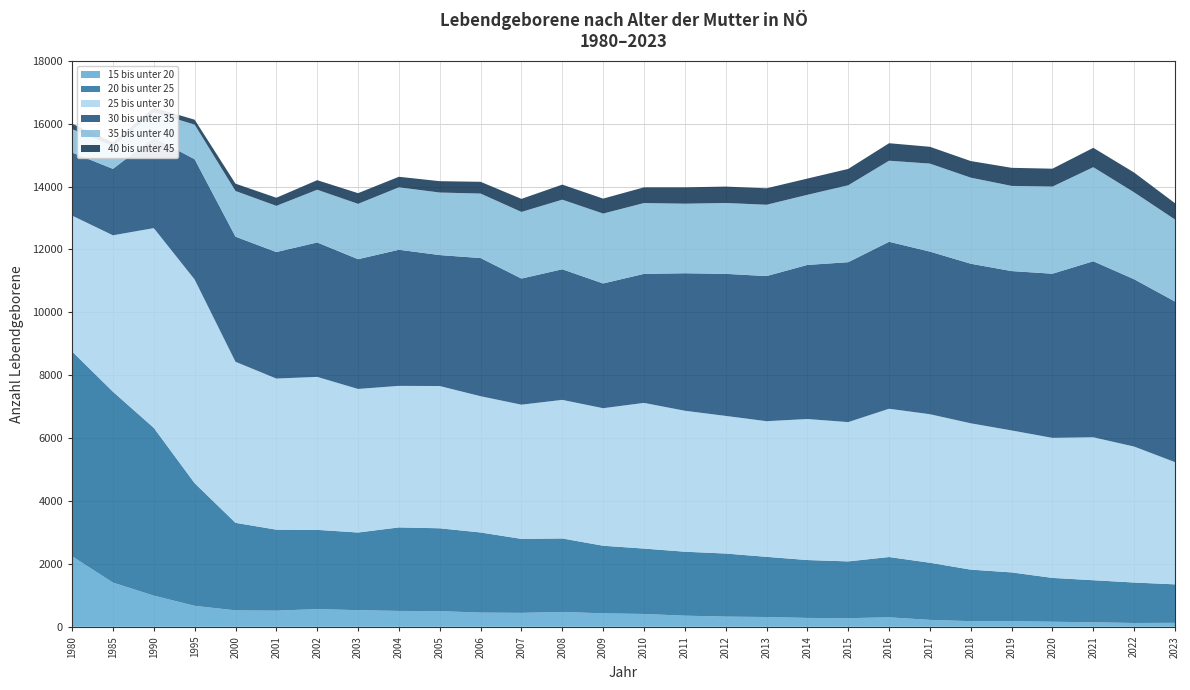

Reading right to left, extract all data points from this chart.

15 bis unter 20: 2023=125	2022=120	2021=142	2020=160	2019=179	2018=178	2017=219	2016=300	2015=273	2014=281	2013=310	2012=323	2011=353	2010=407	2009=427	2008=471	2007=442	2006=451	2005=497	2004=504	2003=528	2002=561	2001=513	2000=521	1995=666	1990=990	1985=1405	1980=2242
20 bis unter 25: 2023=1224	2022=1287	2021=1338	2020=1394	2019=1550	2018=1639	2017=1817	2016=1918	2015=1806	2014=1841	2013=1914	2012=2006	2011=2034	2010=2080	2009=2150	2008=2338	2007=2353	2006=2548	2005=2635	2004=2656	2003=2470	2002=2521	2001=2575	2000=2785	1995=3900	1990=5336	1985=6070	1980=6514
25 bis unter 30: 2023=3887	2022=4324	2021=4546	2020=4453	2019=4515	2018=4654	2017=4724	2016=4716	2015=4430	2014=4485	2013=4314	2012=4377	2011=4483	2010=4633	2009=4374	2008=4407	2007=4268	2006=4333	2005=4524	2004=4501	2003=4565	2002=4865	2001=4806	2000=5121	1995=6478	1990=6352	1985=4975	1980=4320
30 bis unter 35: 2023=5107	2022=5321	2021=5598	2020=5221	2019=5068	2018=5075	2017=5171	2016=5310	2015=5086	2014=4900	2013=4615	2012=4518	2011=4373	2010=4103	2009=3967	2008=4153	2007=4011	2006=4394	2005=4165	2004=4329	2003=4127	2002=4275	2001=4023	2000=3979	1995=3825	1990=2875	1985=2113	1980=2006
35 bis unter 40: 2023=2609	2022=2763	2021=2992	2020=2771	2019=2709	2018=2737	2017=2799	2016=2578	2015=2446	2014=2230	2013=2268	2012=2254	2011=2212	2010=2253	2009=2223	2008=2214	2007=2119	2006=2051	2005=1989	2004=1986	2003=1760	2002=1677	2001=1469	2000=1453	1995=1101	1990=811	1985=725	1980=745
40 bis unter 45: 2023=518	2022=630	2021=616	2020=569	2019=575	2018=528	2017=535	2016=556	2015=520	2014=517	2013=524	2012=521	2011=520	2010=499	2009=476	2008=479	2007=415	2006=374	2005=361	2004=335	2003=340	2002=304	2001=258	2000=233	1995=156	1990=147	1985=121	1980=171